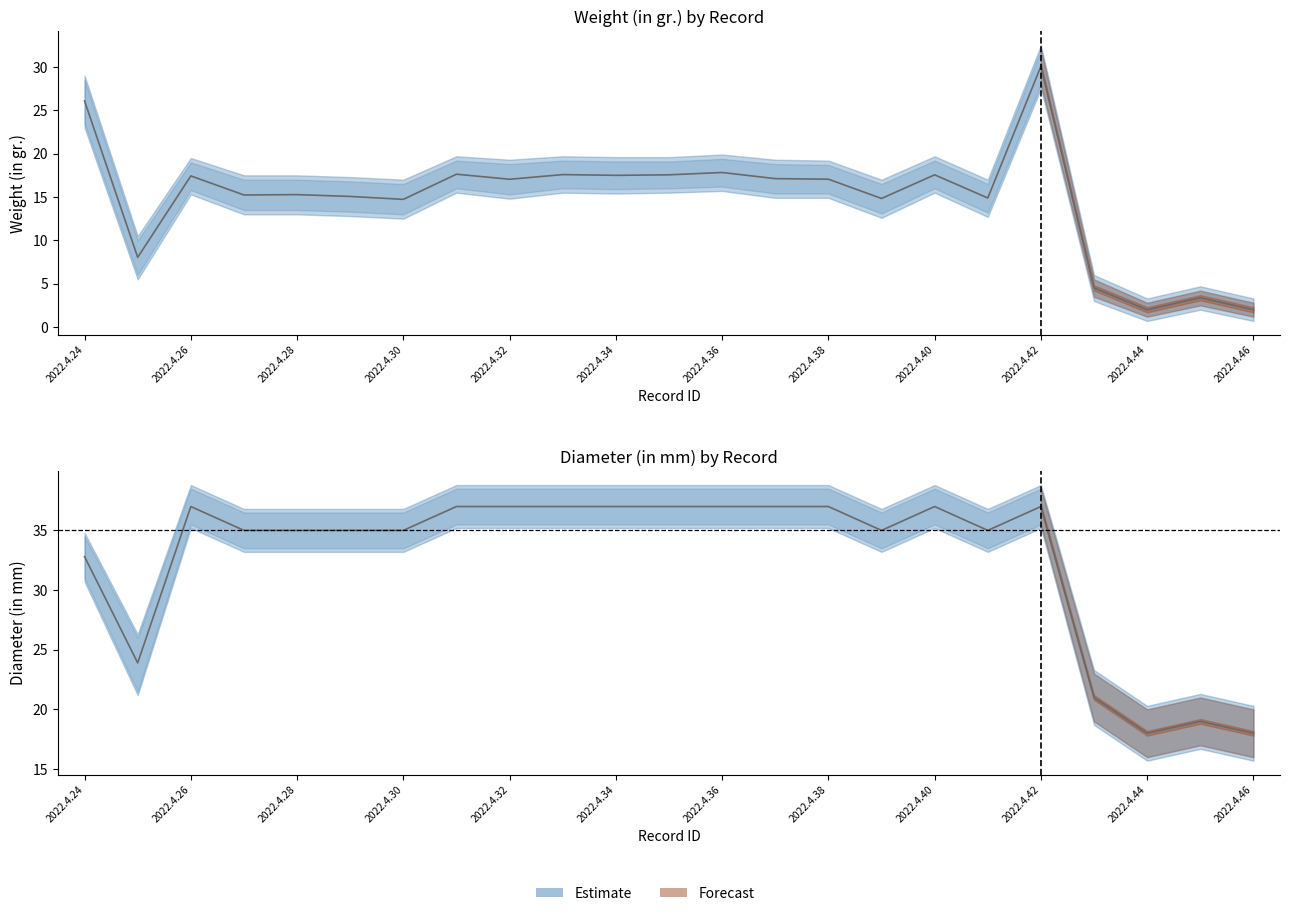

Which category has the highest value across all series?

2022.4.26